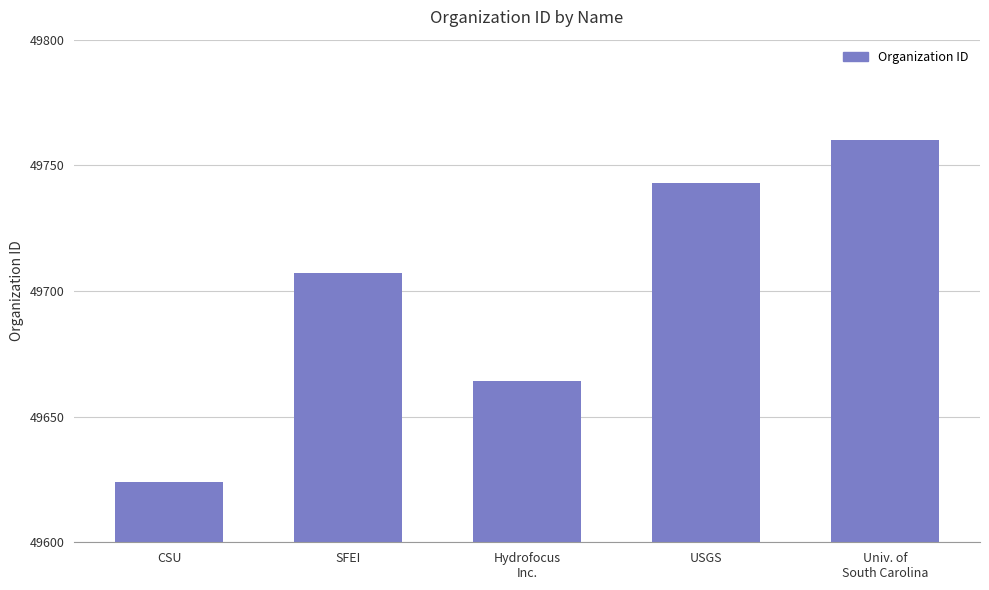

How many values are between 49664 and 49743?

3